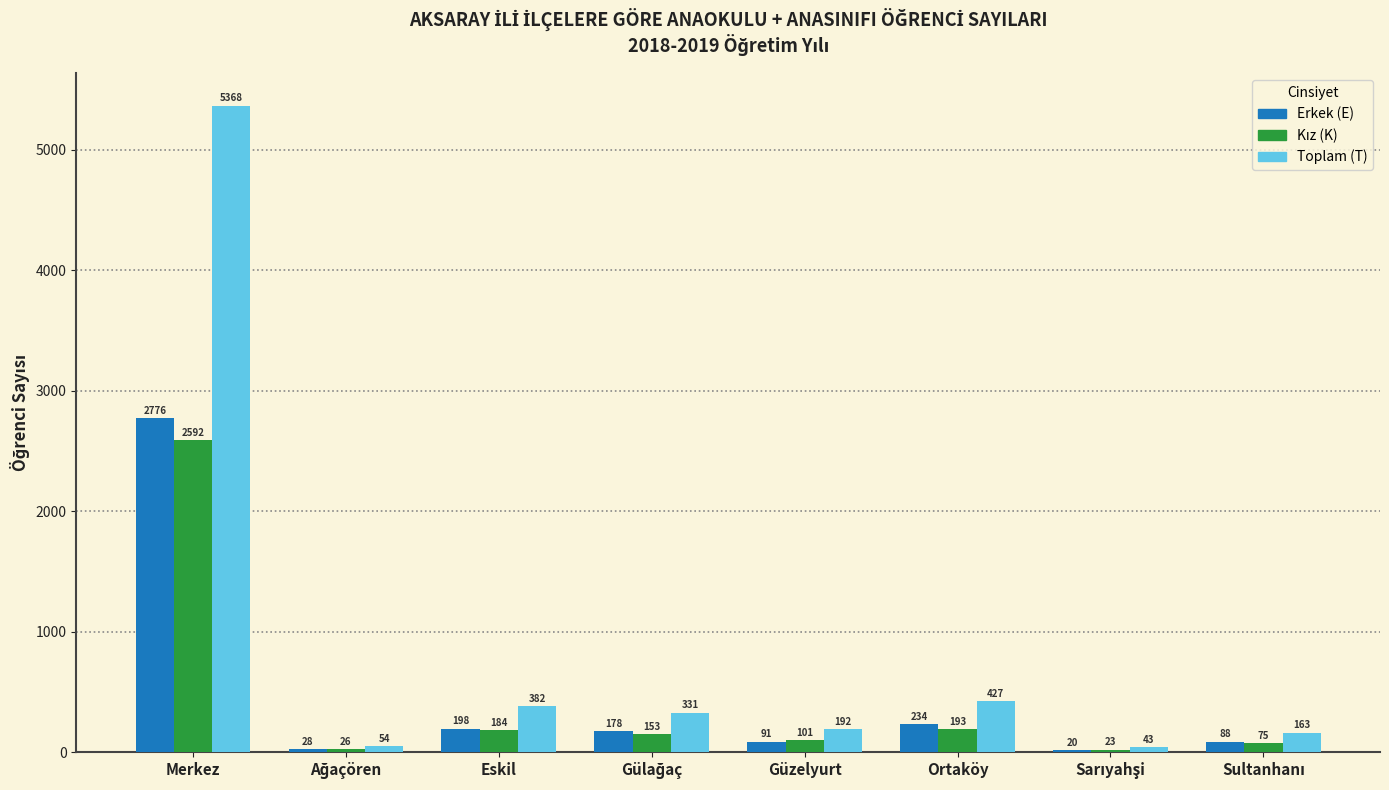

Where is Erkek (E) nearest to the value 1398?

Ortaköy